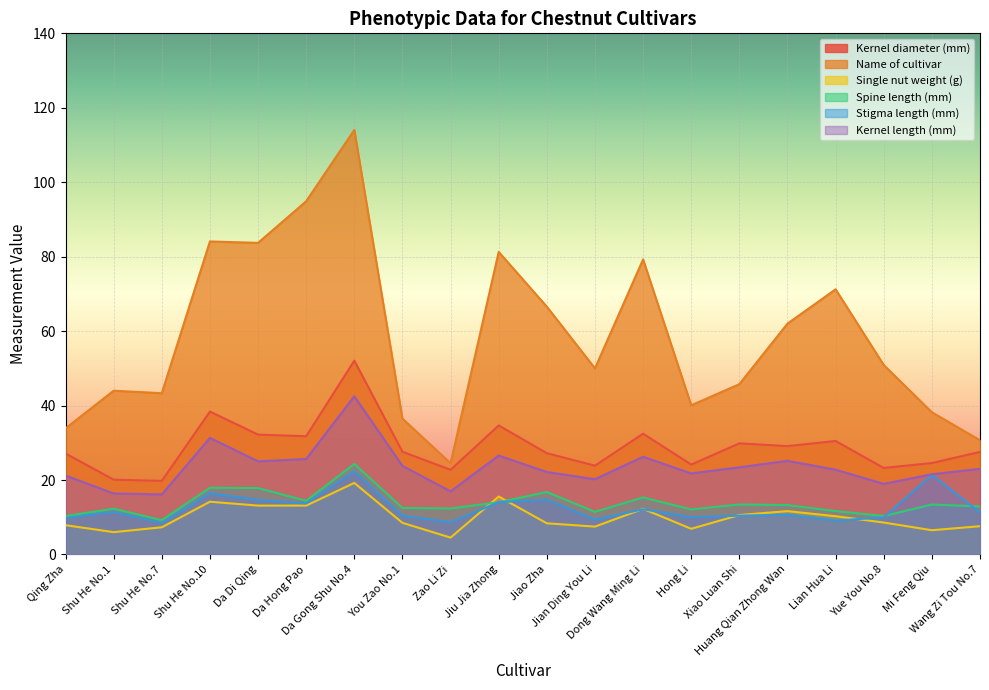

True or false: Spine length (mm) has a value of 28.4 at Jiao Zha.

False